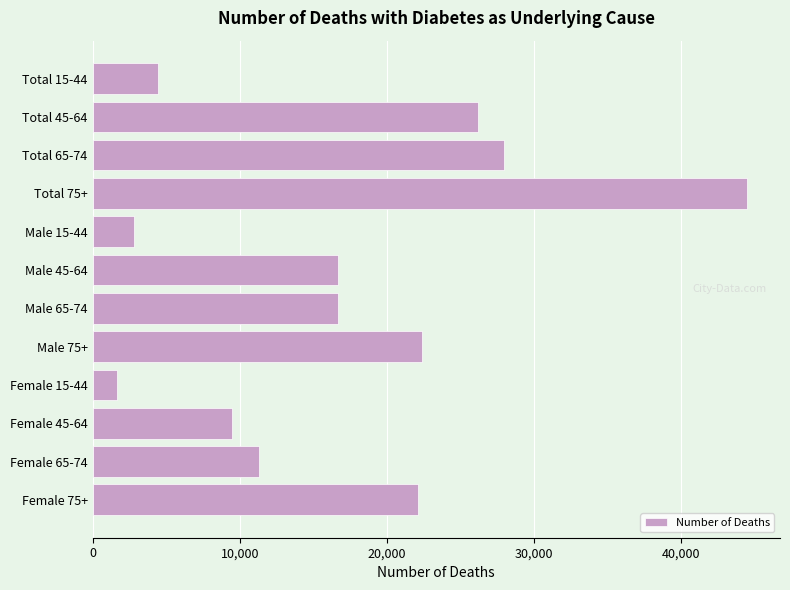

Is it true that the value at Male 75+ is 22413?

True